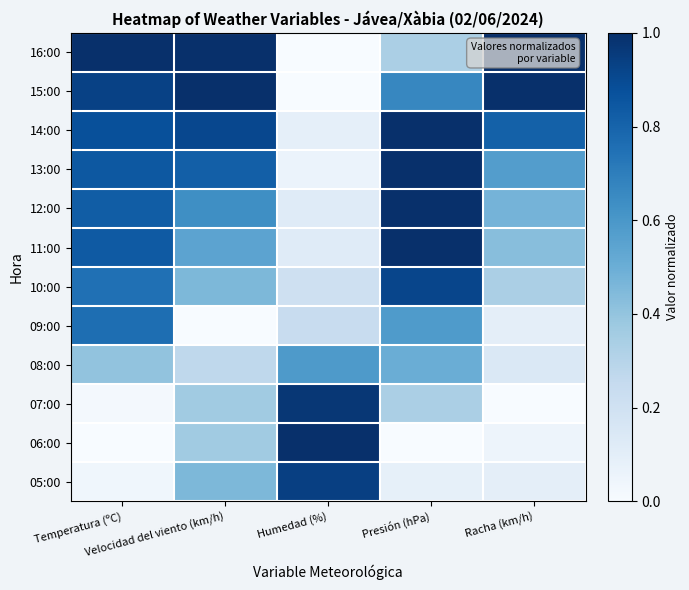

Reading right to left, what are all the values shown in this chart?

16:00: Racha (km/h)=1.0	Presión (hPa)=0.3	Humedad (%)=0.0	Velocidad del viento (km/h)=1.0	Temperatura (ºC)=1.0
15:00: Racha (km/h)=1.0	Presión (hPa)=0.7	Humedad (%)=0.0	Velocidad del viento (km/h)=1.0	Temperatura (ºC)=0.9
14:00: Racha (km/h)=0.8	Presión (hPa)=1.0	Humedad (%)=0.1	Velocidad del viento (km/h)=0.9	Temperatura (ºC)=0.9
13:00: Racha (km/h)=0.6	Presión (hPa)=1.0	Humedad (%)=0.1	Velocidad del viento (km/h)=0.8	Temperatura (ºC)=0.8
12:00: Racha (km/h)=0.5	Presión (hPa)=1.0	Humedad (%)=0.1	Velocidad del viento (km/h)=0.6	Temperatura (ºC)=0.8
11:00: Racha (km/h)=0.4	Presión (hPa)=1.0	Humedad (%)=0.1	Velocidad del viento (km/h)=0.5	Temperatura (ºC)=0.8
10:00: Racha (km/h)=0.3	Presión (hPa)=0.9	Humedad (%)=0.2	Velocidad del viento (km/h)=0.5	Temperatura (ºC)=0.8
09:00: Racha (km/h)=0.1	Presión (hPa)=0.6	Humedad (%)=0.2	Velocidad del viento (km/h)=0.0	Temperatura (ºC)=0.8
08:00: Racha (km/h)=0.1	Presión (hPa)=0.5	Humedad (%)=0.6	Velocidad del viento (km/h)=0.3	Temperatura (ºC)=0.4
07:00: Racha (km/h)=0.0	Presión (hPa)=0.3	Humedad (%)=1.0	Velocidad del viento (km/h)=0.4	Temperatura (ºC)=0.0
06:00: Racha (km/h)=0.0	Presión (hPa)=0.0	Humedad (%)=1.0	Velocidad del viento (km/h)=0.4	Temperatura (ºC)=0.0
05:00: Racha (km/h)=0.1	Presión (hPa)=0.1	Humedad (%)=0.9	Velocidad del viento (km/h)=0.5	Temperatura (ºC)=0.0